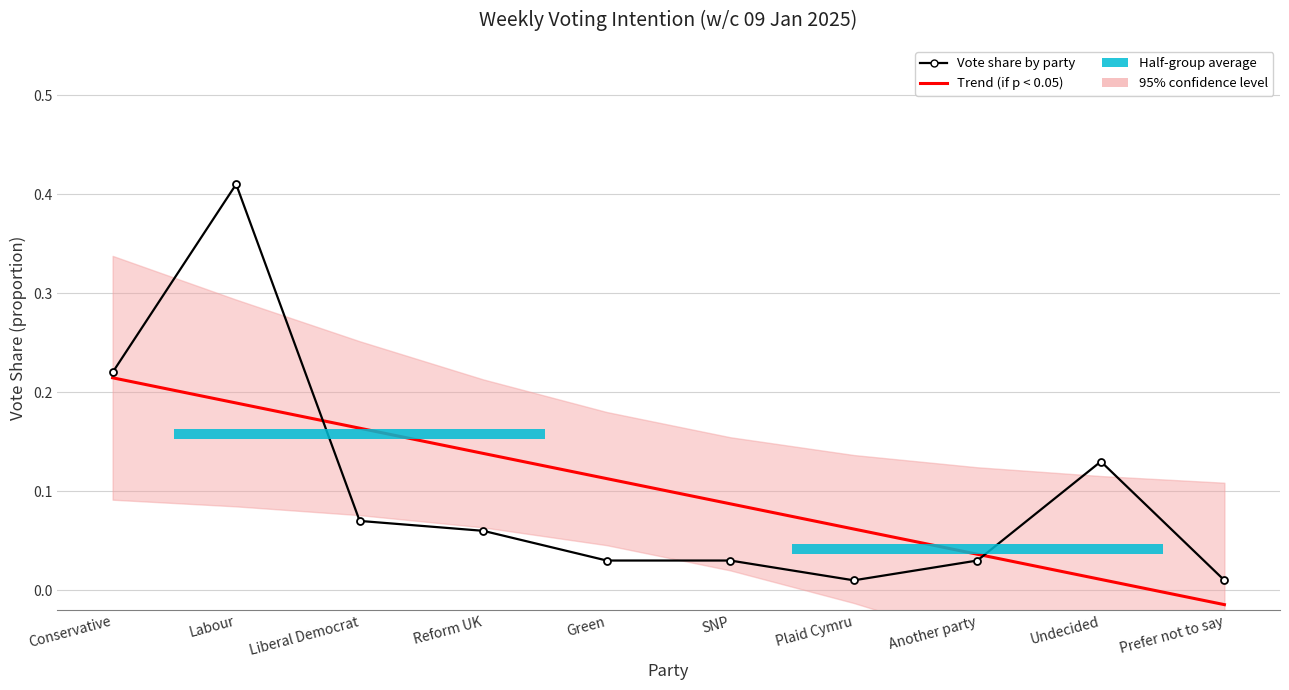

Which series has the largest range (max minus min)?

Vote share by party